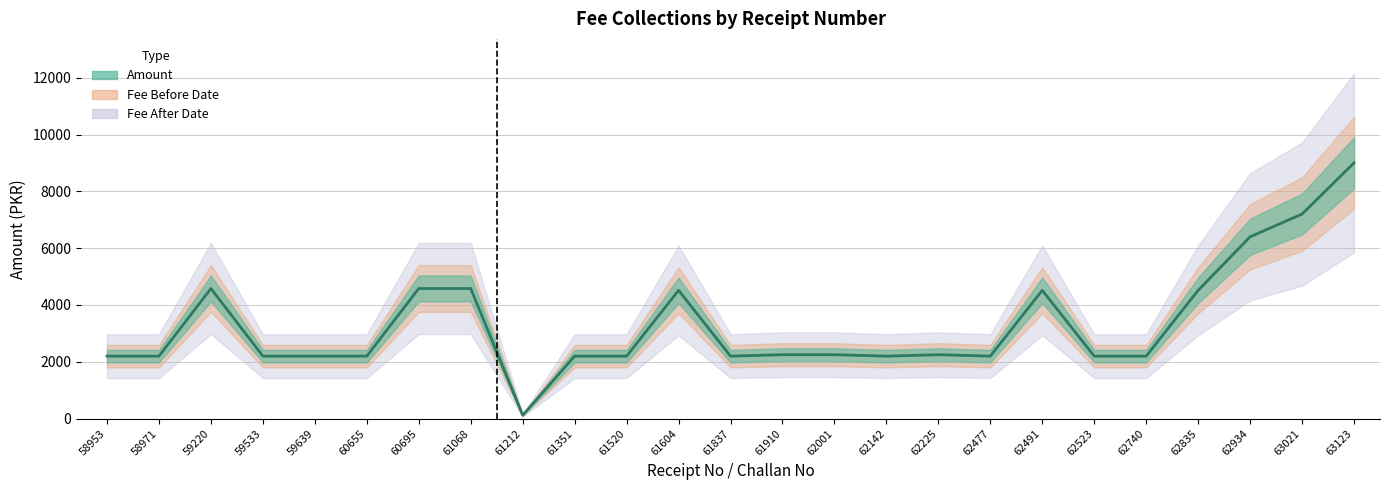

Which series changed the most between 58971 and 62225?

Amount